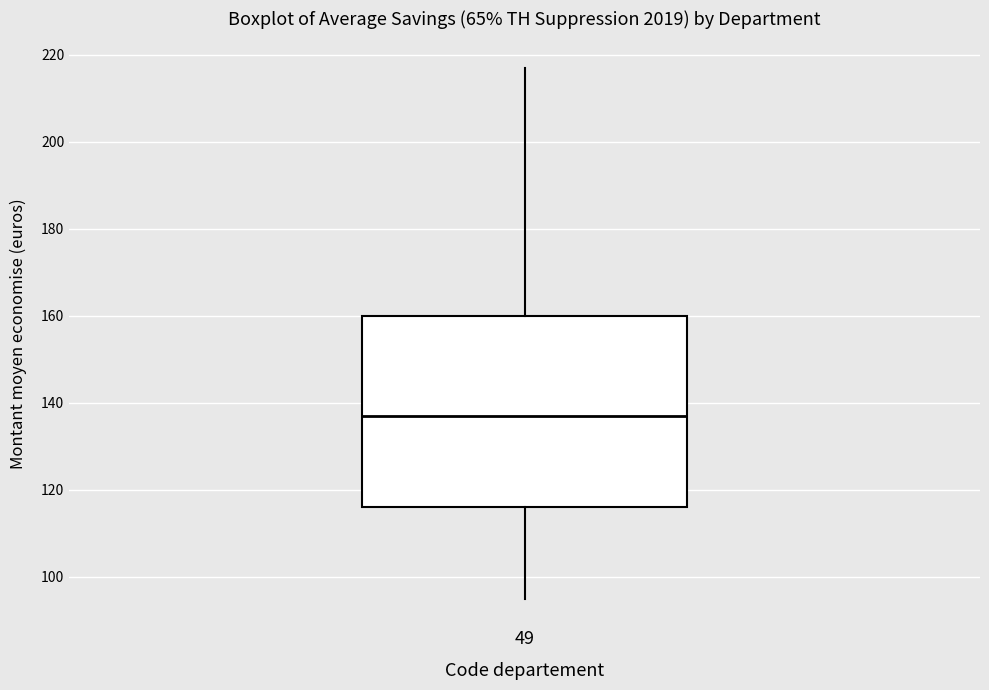

Where does the median line of the box at x = 49 sit on the y-axis? The values are not printed on the chart, so give them approximately, as read against the axis.

138